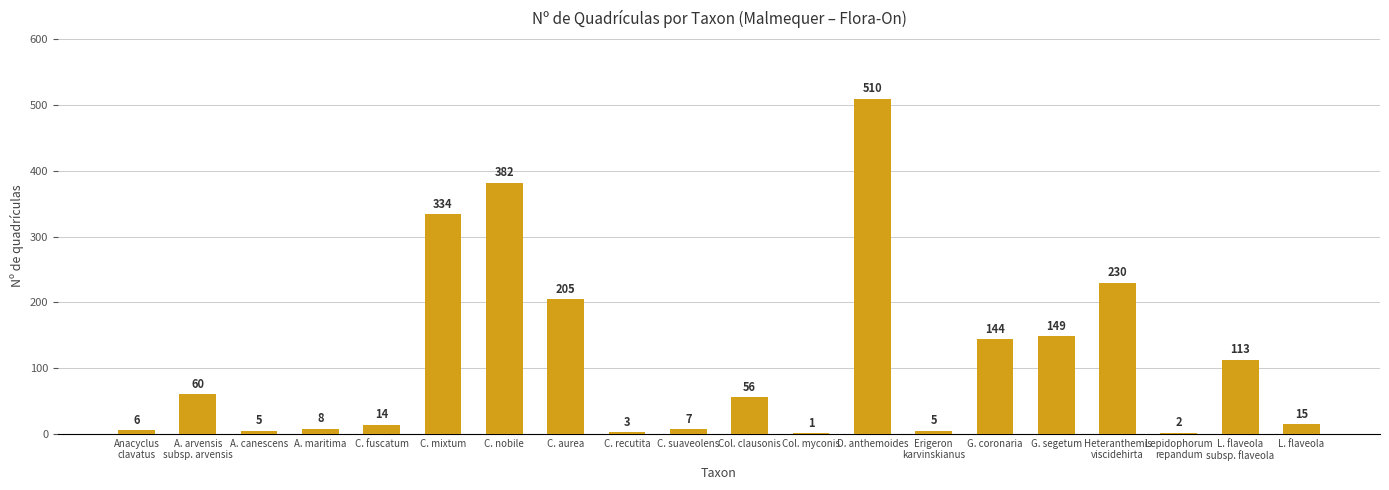

What is the change in value from C. aurea to C. recutita?

-202